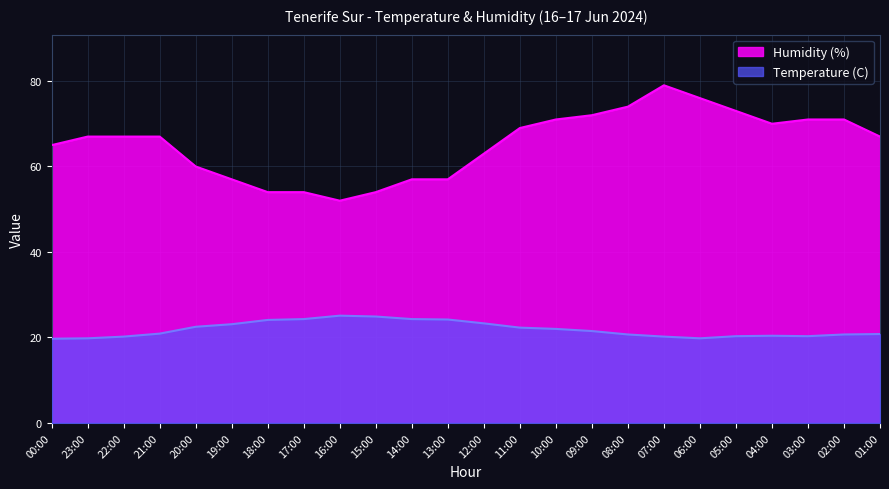

What is the label of the 19th point from the left?

06:00